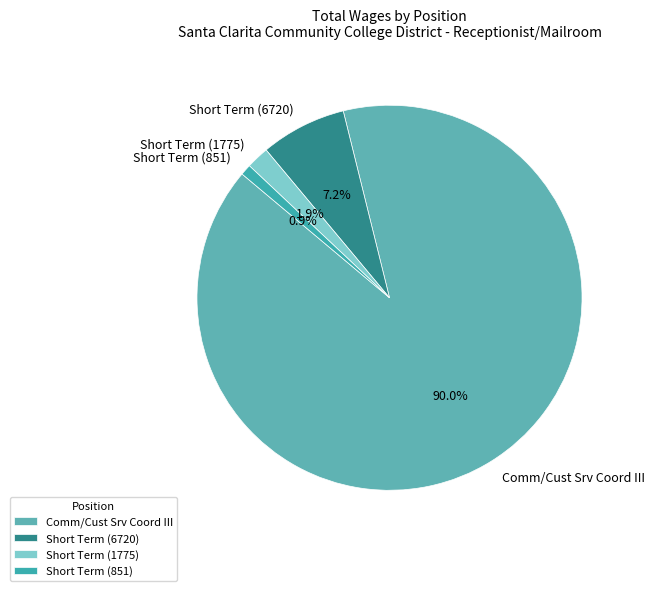

What is the ratio of the value at Comm/Cust Srv Coord III to the value at Short Term (851)?

98.6